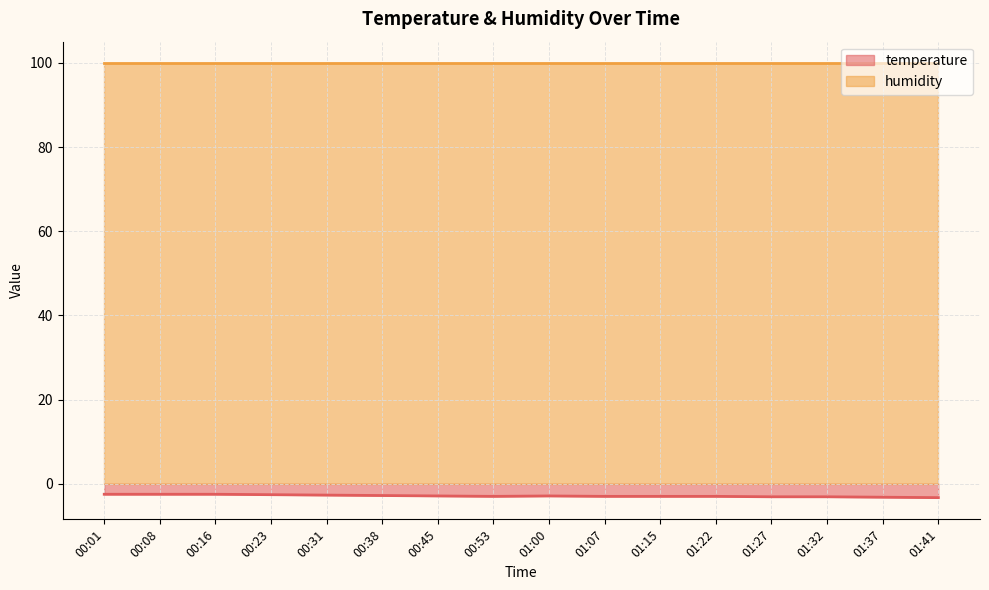

What is the difference between the maximum and second lowest values?

0.7